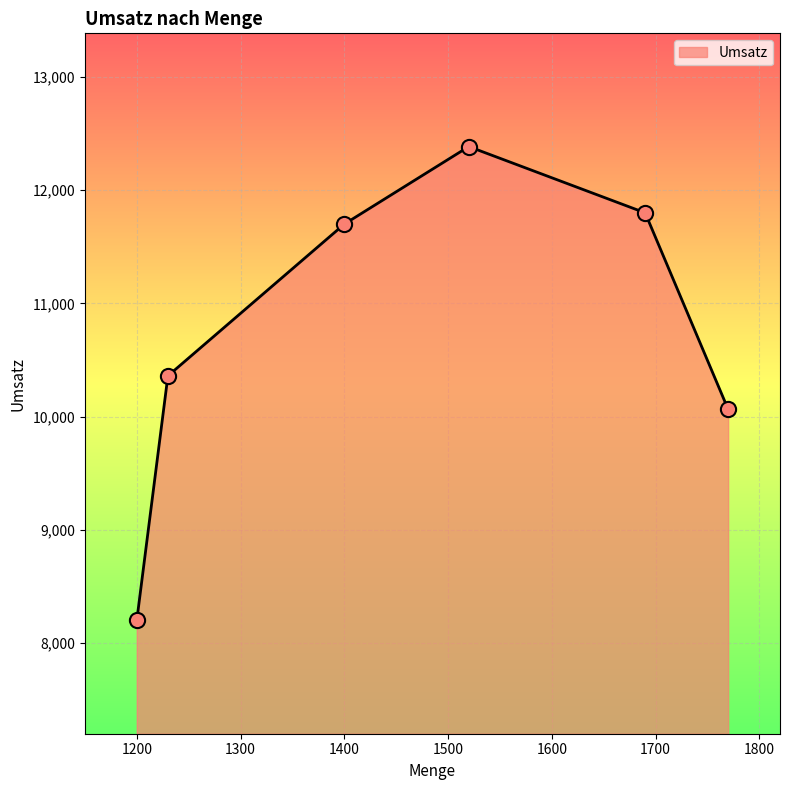

What is the sum of all values?

64510